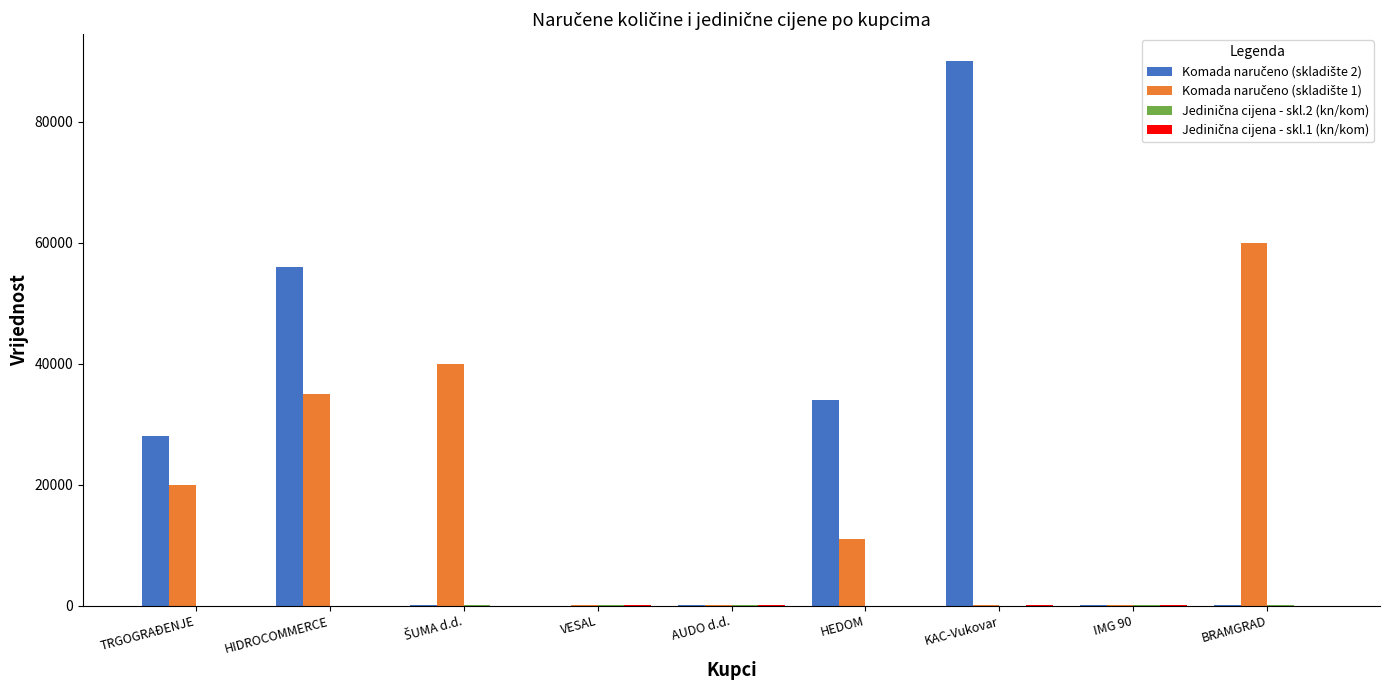

At which category does the chart reach its peak across all series?

KAC-Vukovar